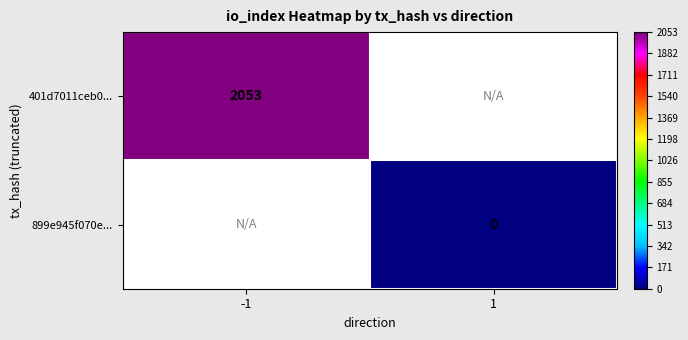

Is it true that 401d7011ceb0... equals 2053 at -1?

True